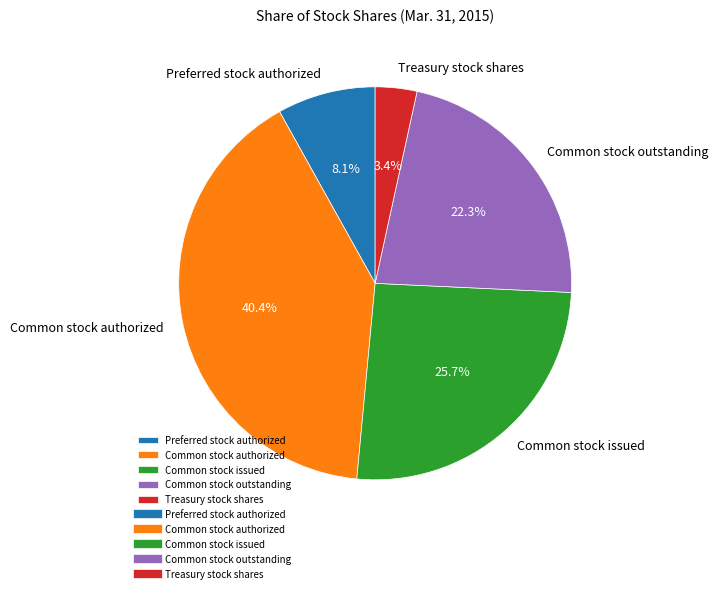

Is there a majority slice in this chart?

No